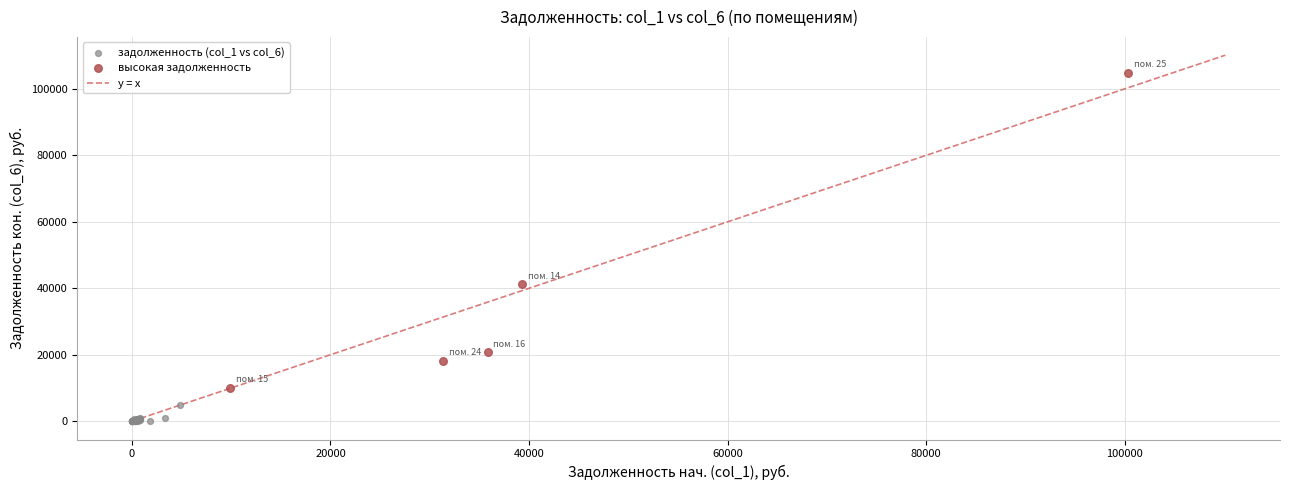

Which series contains the highest Y value?

высокая задолженность